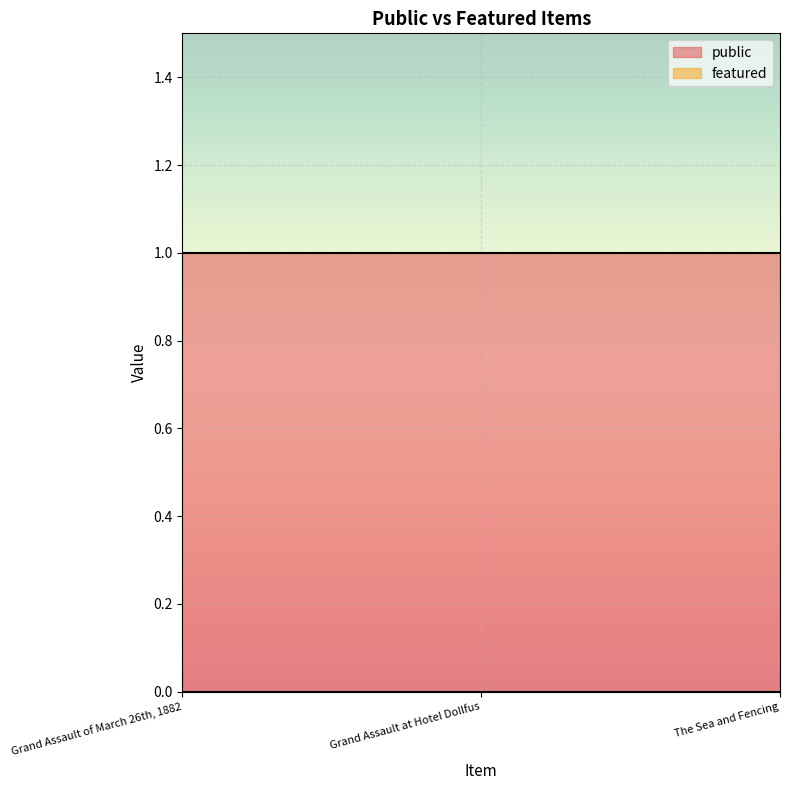

True or false: public has a value of 1 at Grand Assault of March 26th, 1882.

False